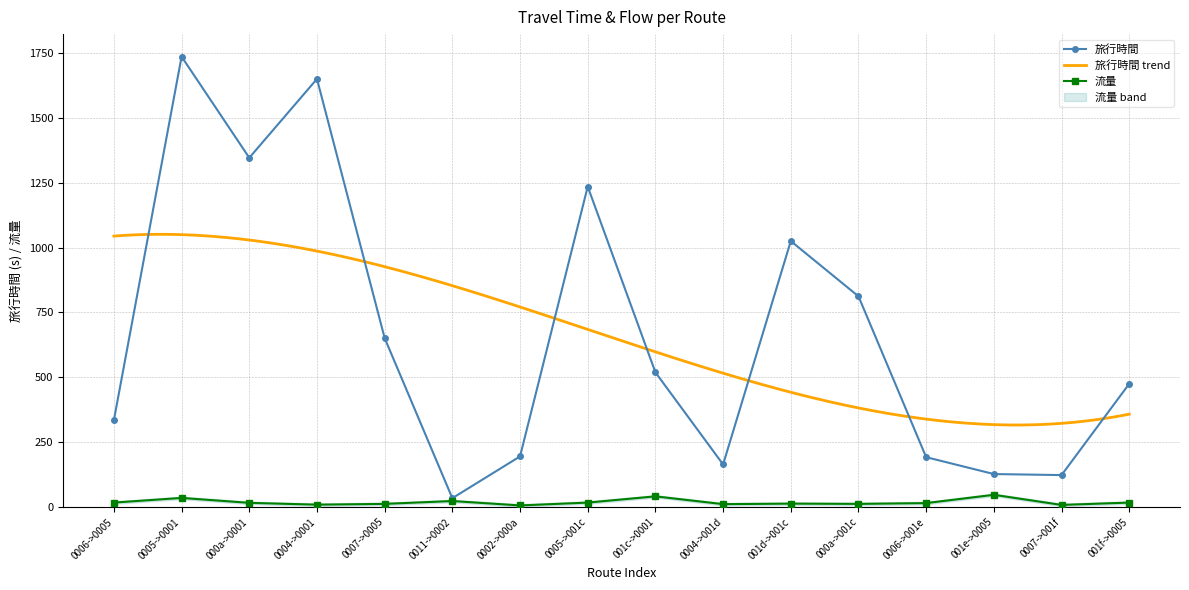

How many interior local peaks does the 流量 series have?

5